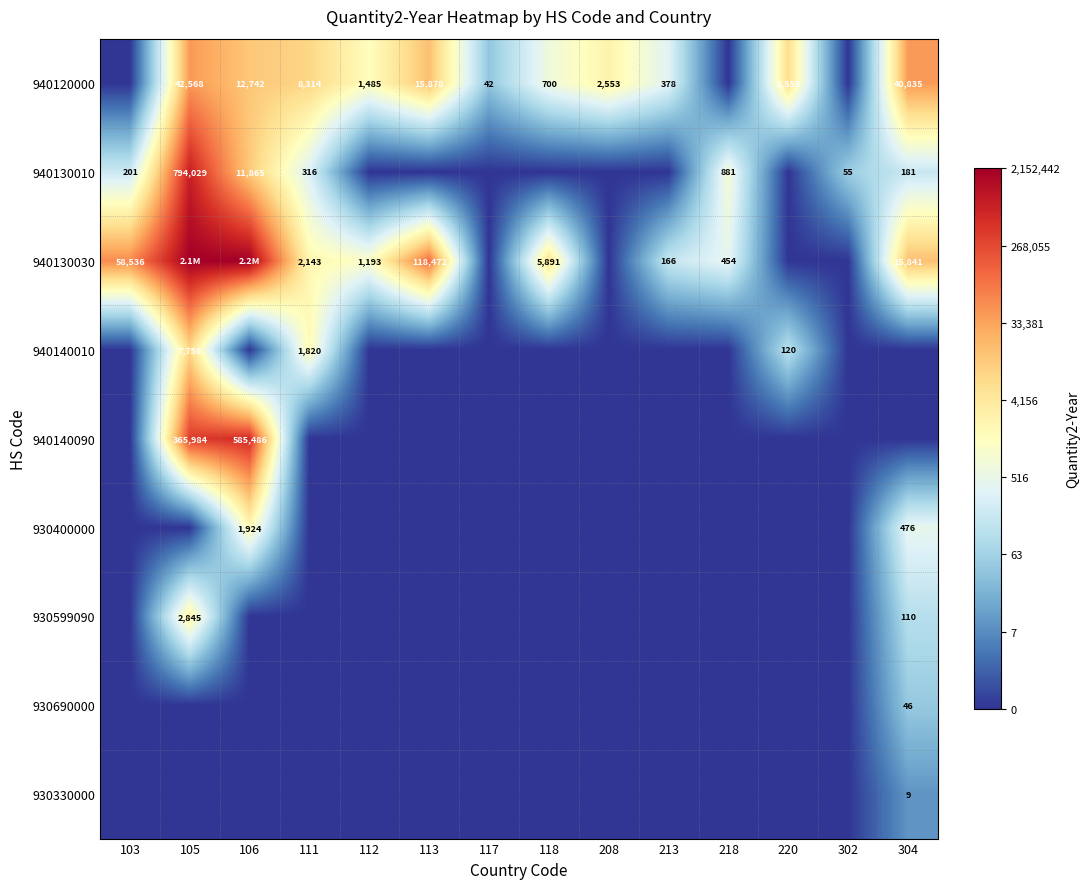

At which label is 930330000 closest to 0?

103